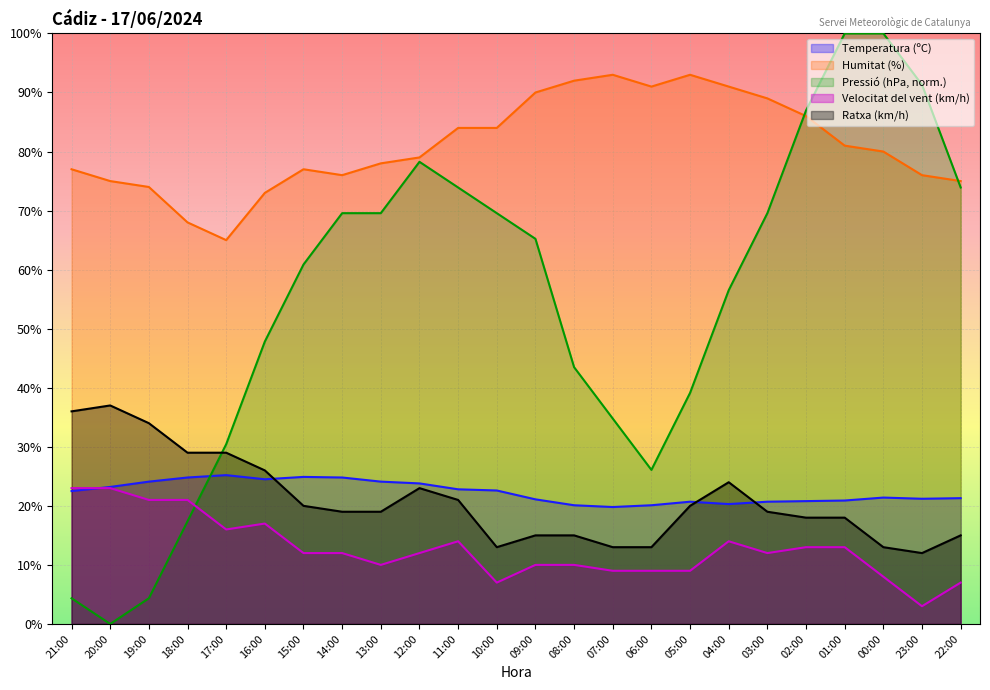

What are all the series names shown in the legend?

Temperatura (ºC), Humitat (%), Pressió (hPa, norm.), Velocitat del vent (km/h), Ratxa (km/h)